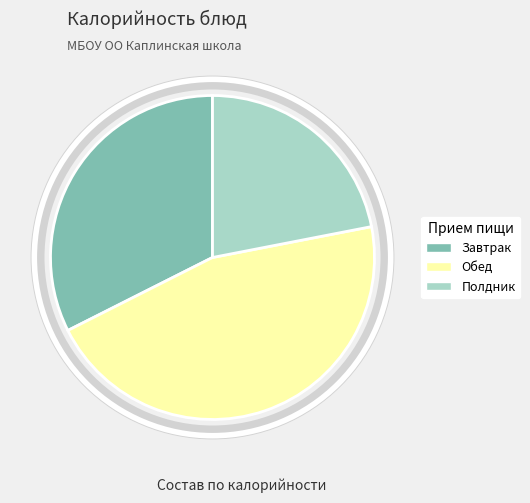

True or false: Завтрак accounts for 22% of the total.

False